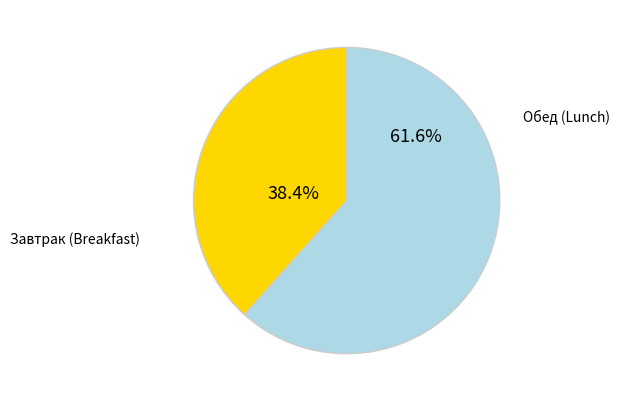

Is there any slice that represents more than half of the pie?

Yes